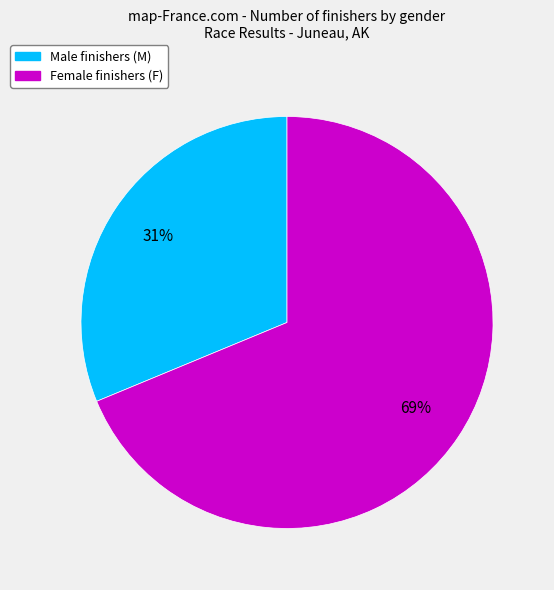

Is there any slice that represents more than half of the pie?

Yes